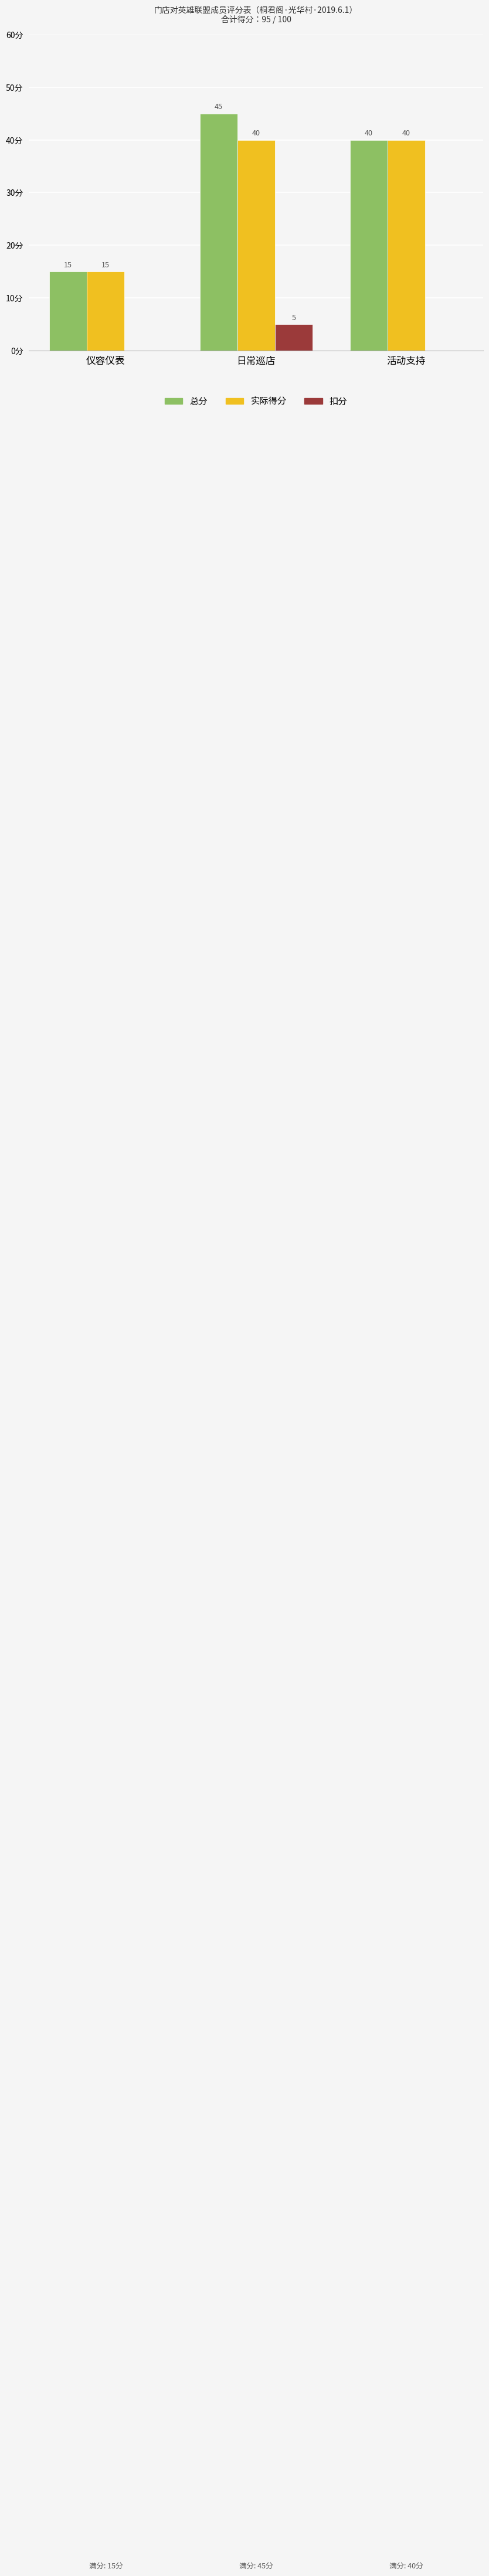

At which category is the sum across all series the highest?

日常巡店